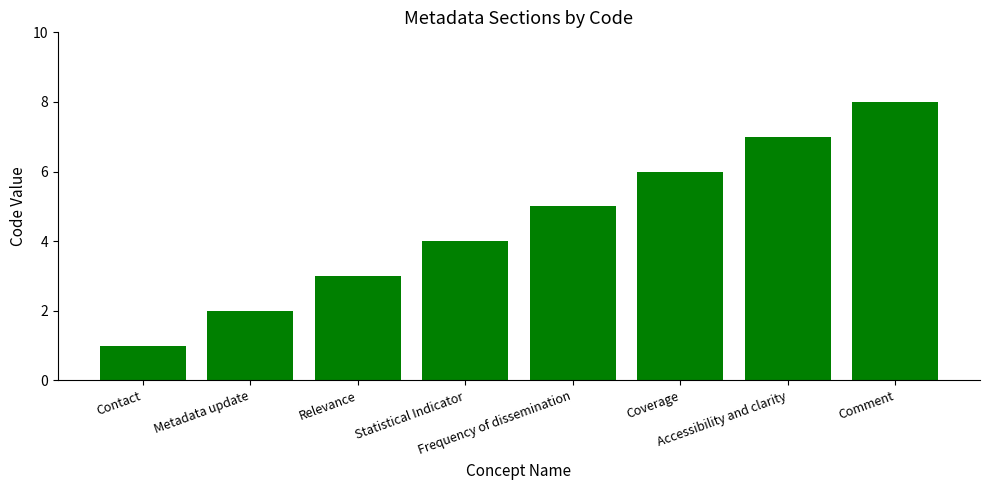

Approximately how many times larger is the value at Coverage compared to Accessibility and clarity?

0.9